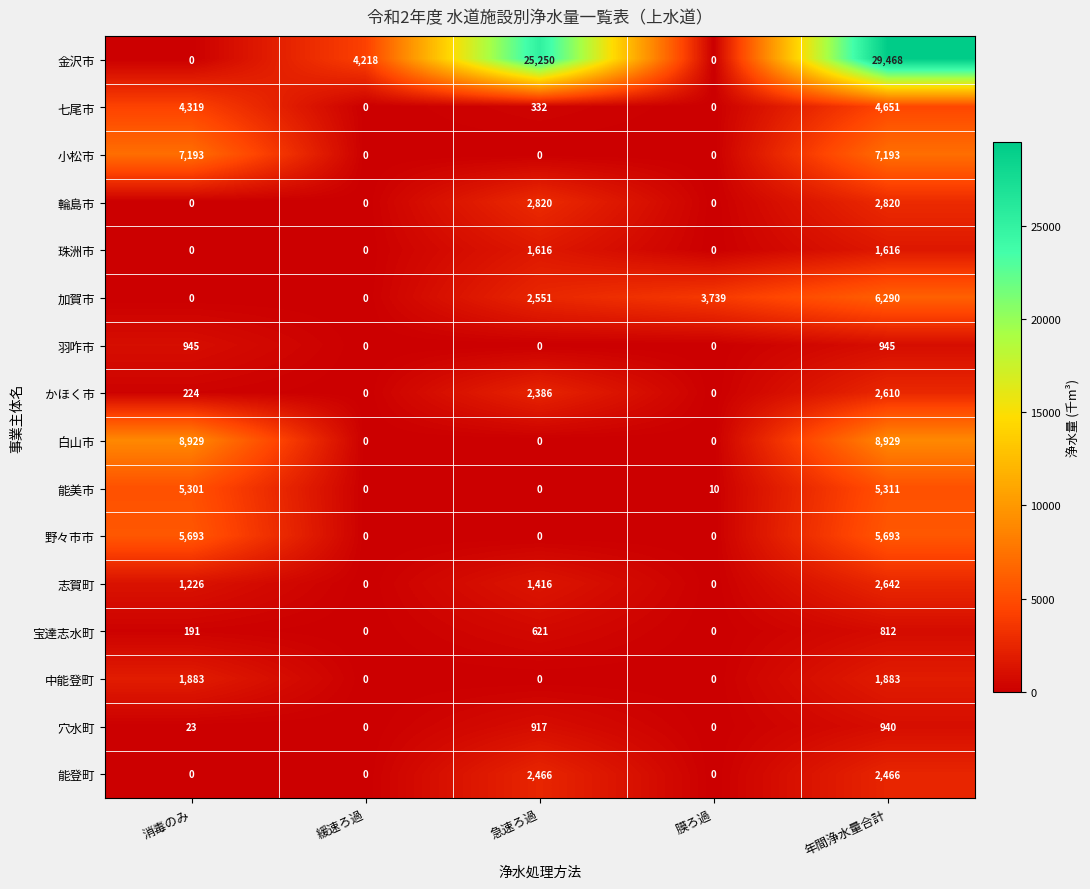

List the series in order of their peak value, lowest first.

宝達志水町, 穴水町, 羽咋市, 珠洲市, 中能登町, 能登町, かほく市, 志賀町, 輪島市, 七尾市, 能美市, 野々市市, 加賀市, 小松市, 白山市, 金沢市